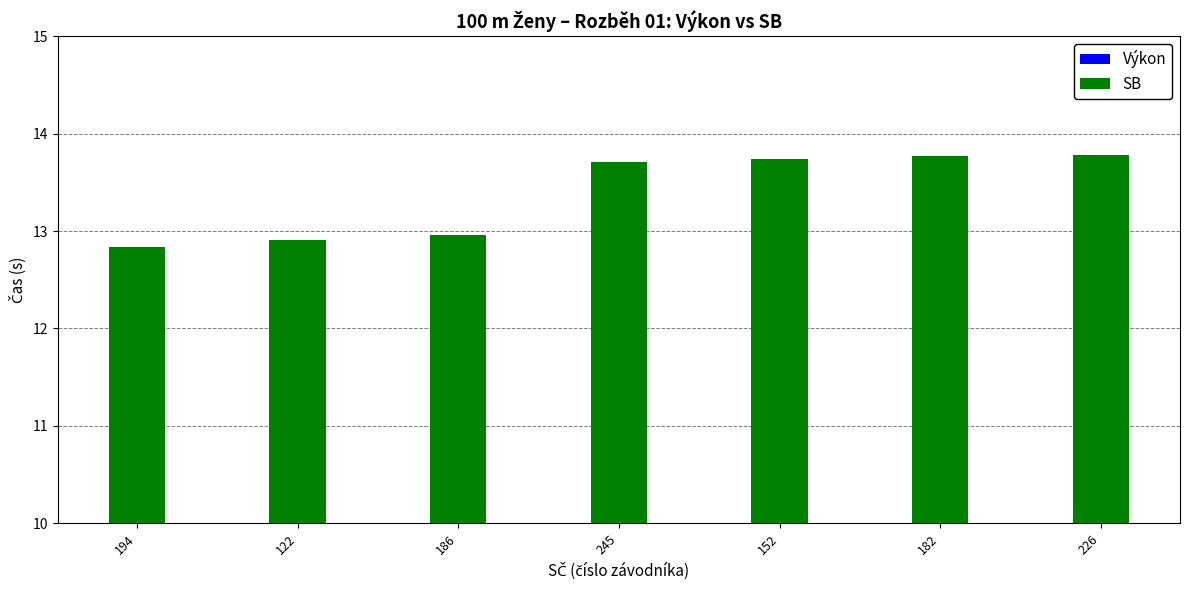

True or false: Výkon has a value of 19.3 at 122.

False